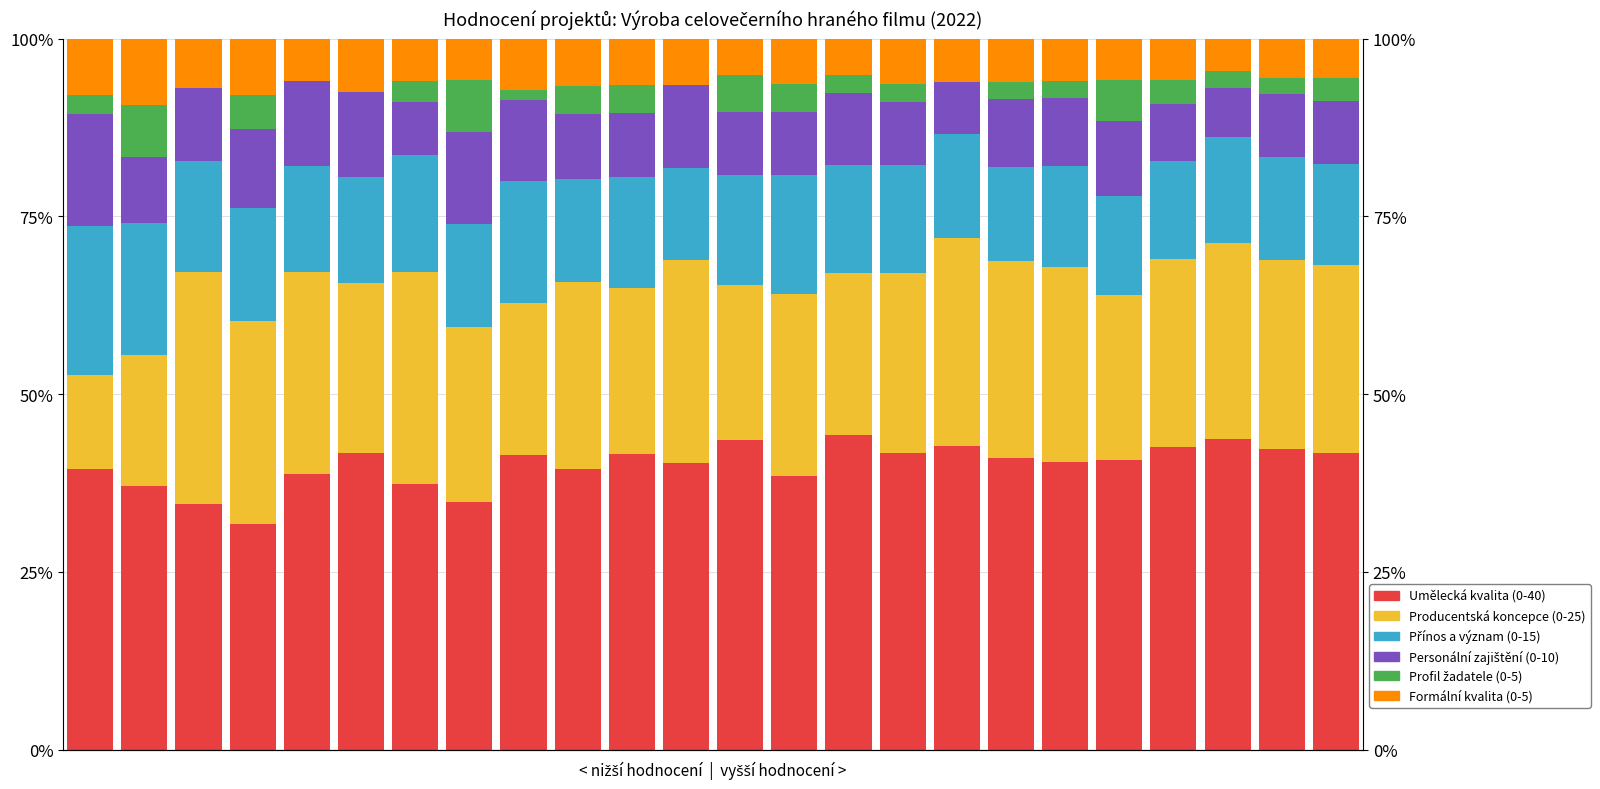

What is the value of the Formální kvalita (0-5) bar at the 11th from the left?

6.5